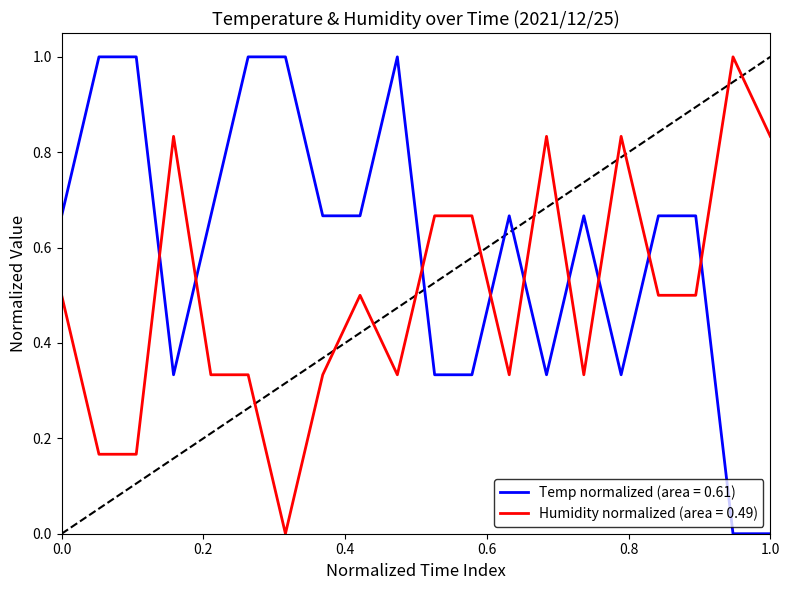

Which series has the largest total across all categories?

Temp normalized (area = 0.61)